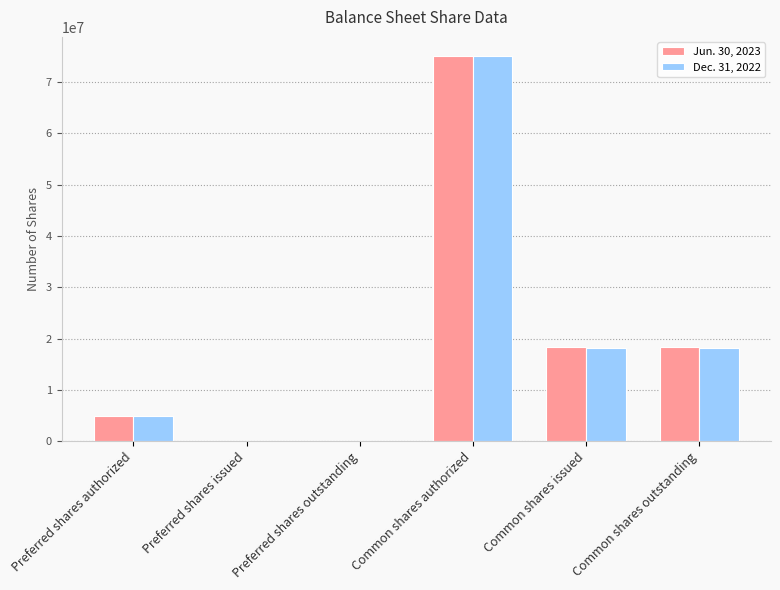

Is the value of Jun. 30, 2023 at Common shares issued greater than the value of Dec. 31, 2022 at Common shares authorized?

No